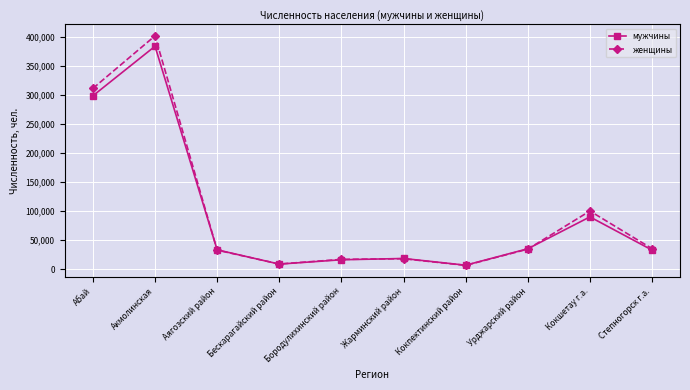

What is the label of the 5th point from the right?

Жарминский район